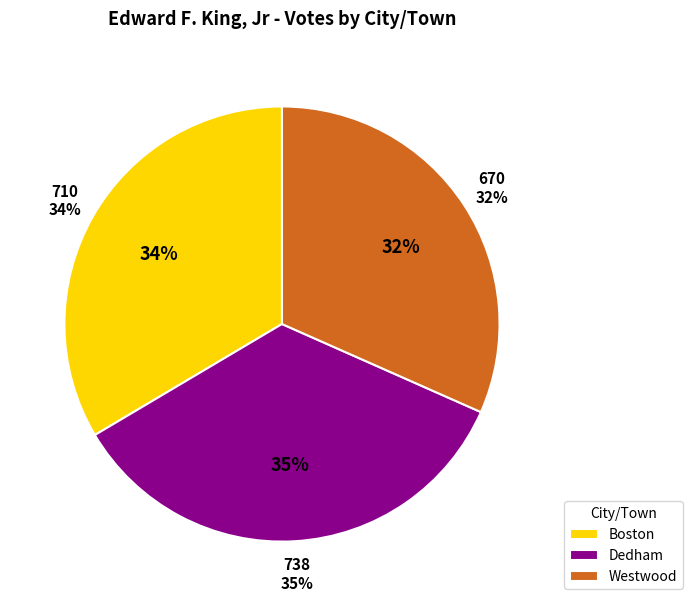

Count the number of slices in the pie.

3